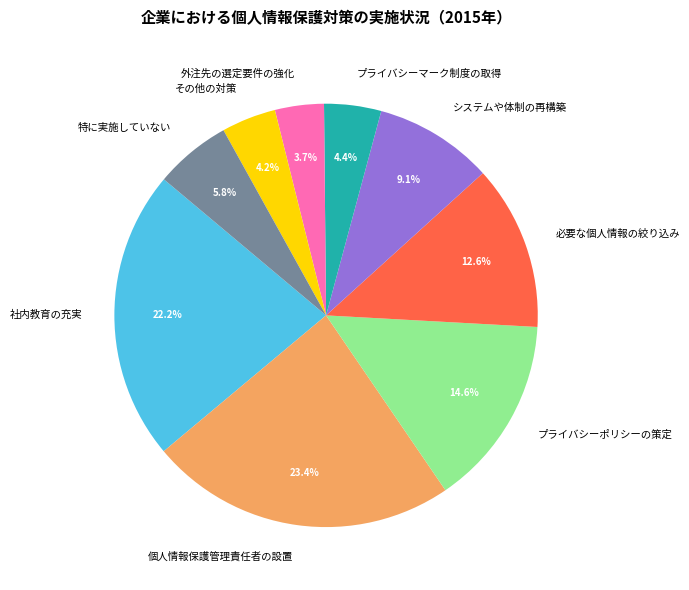

Which category has the biggest portion of the pie?

個人情報保護管理責任者の設置